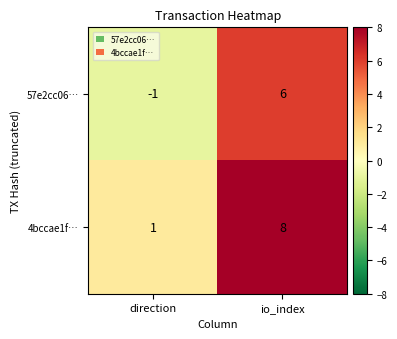

Where is 4bccae1f… nearest to the value 4?

direction